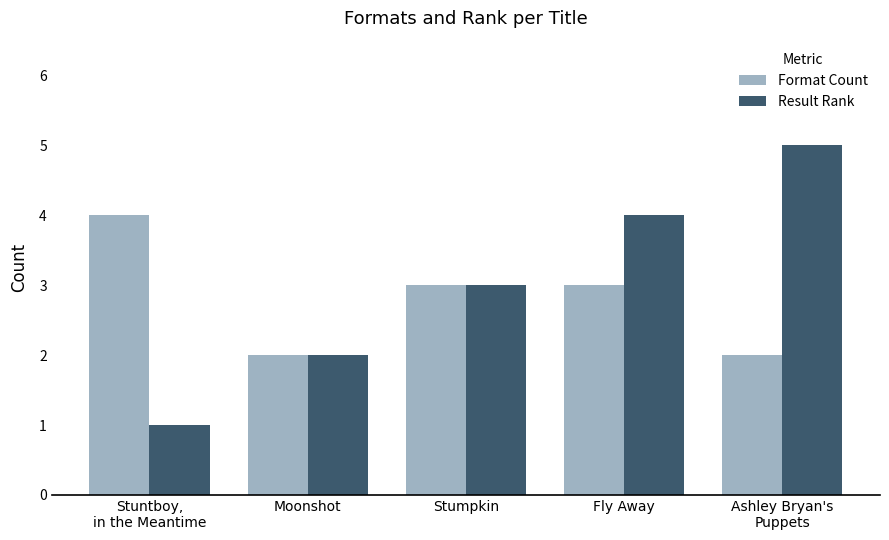

Rank the series by their average value, from lowest to highest.

Format Count, Result Rank